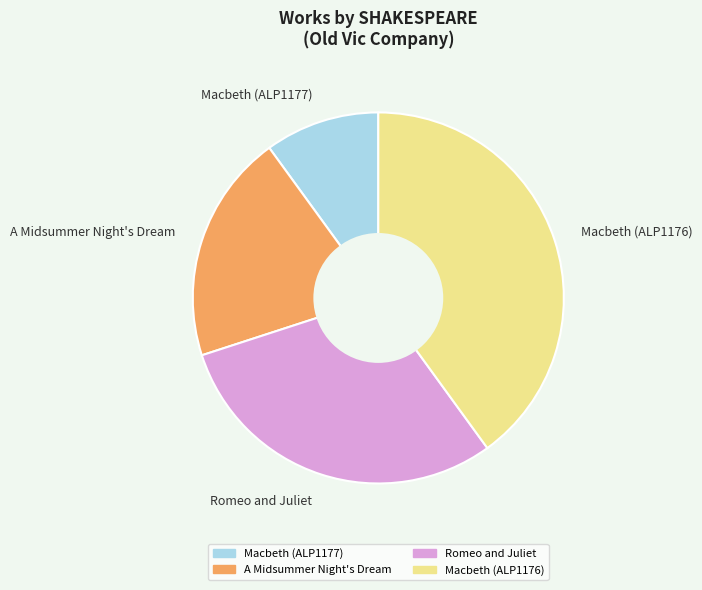

How many segments does this pie chart have?

4